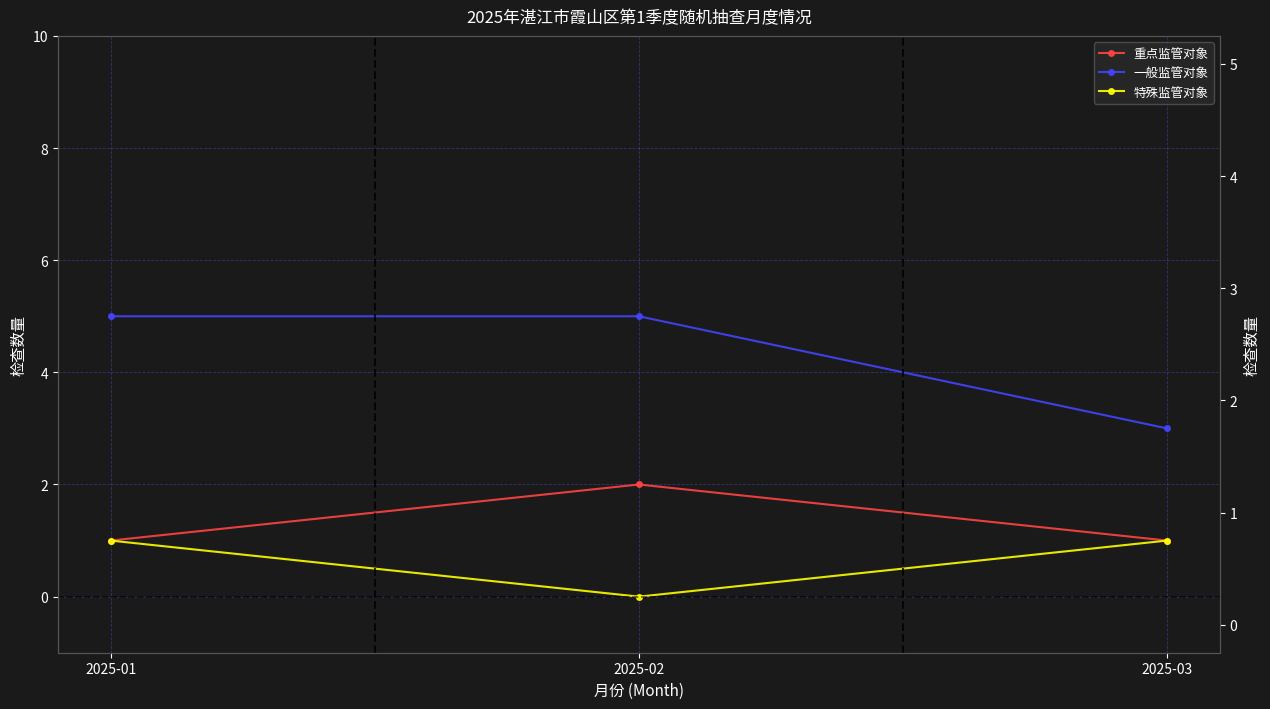

What is the difference between the maximum and minimum values in the 重点监管对象 series?

1